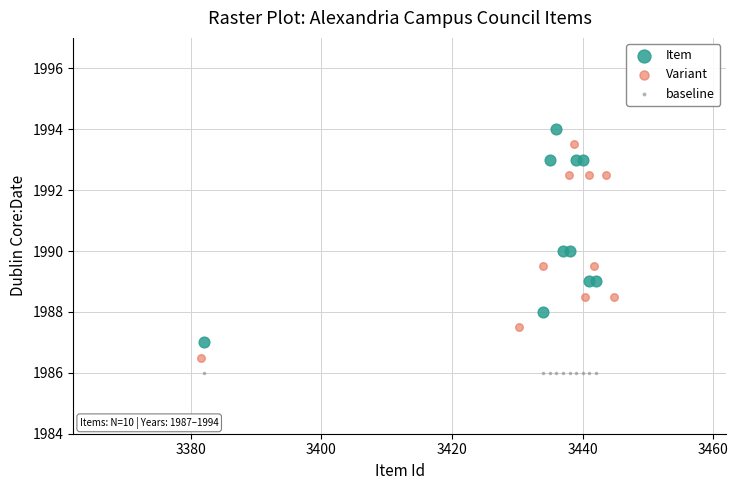

Which series reaches the minimum Y coordinate?

baseline